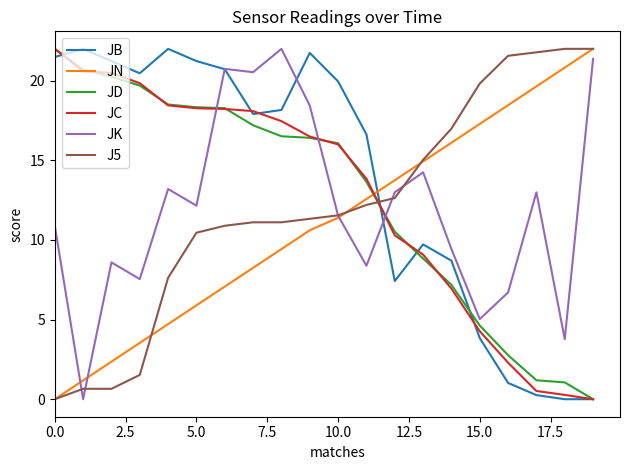

How many times do JN and JC cross each other?

1